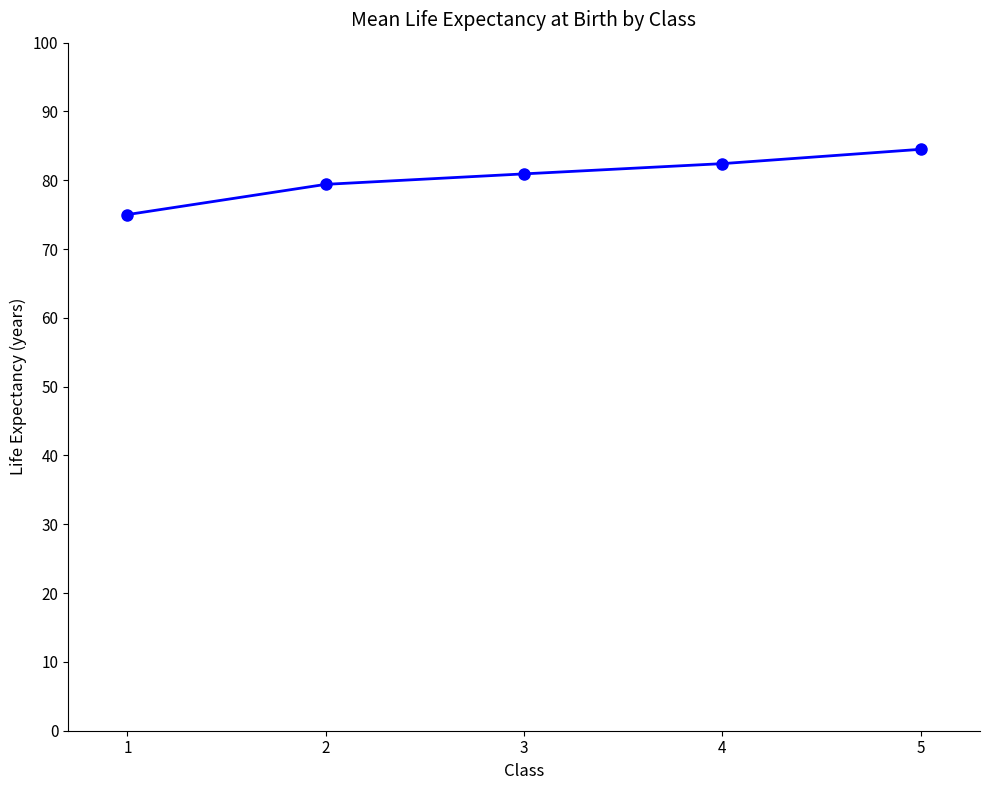

What is the minimum value shown in the chart?

75.0